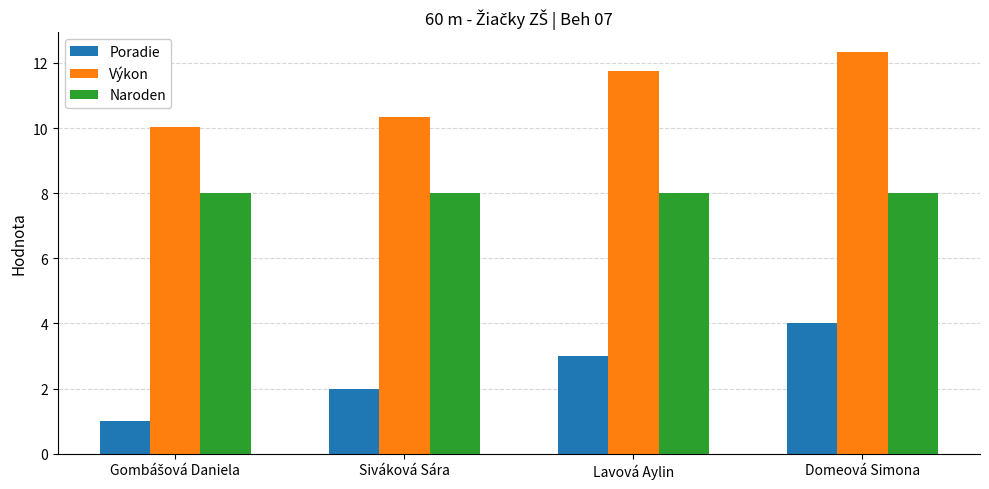

Rank the series at Lavová Aylin from highest to lowest value.

Výkon, Naroden, Poradie